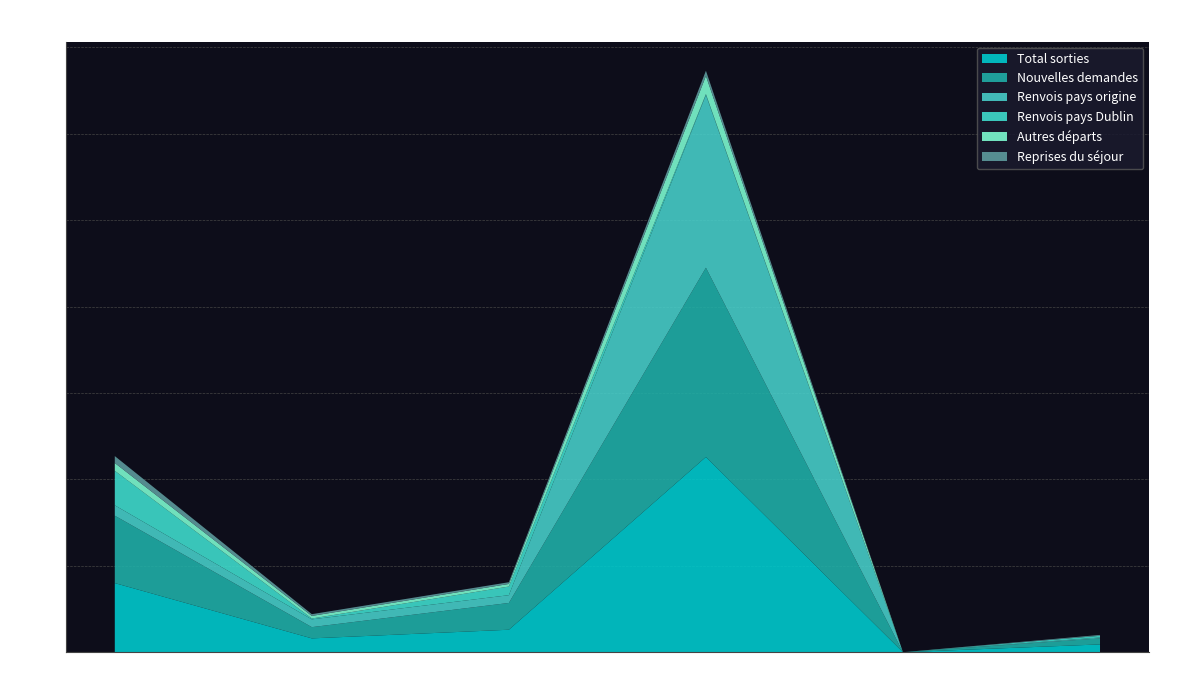

What is the greatest value displayed?

226